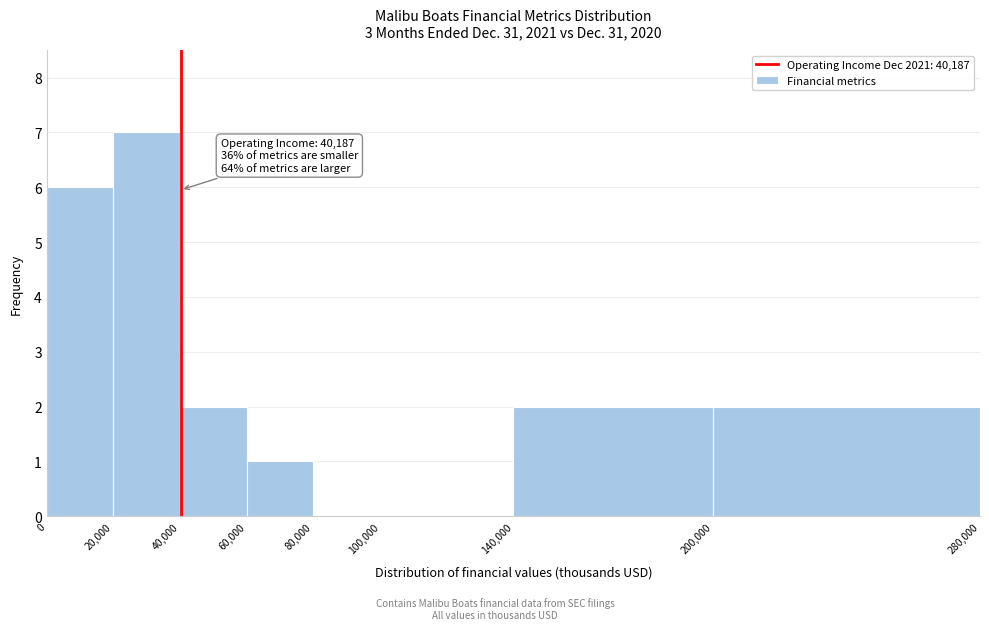

Which range on the x-axis has the tallest bar?

20,000 to 40,000